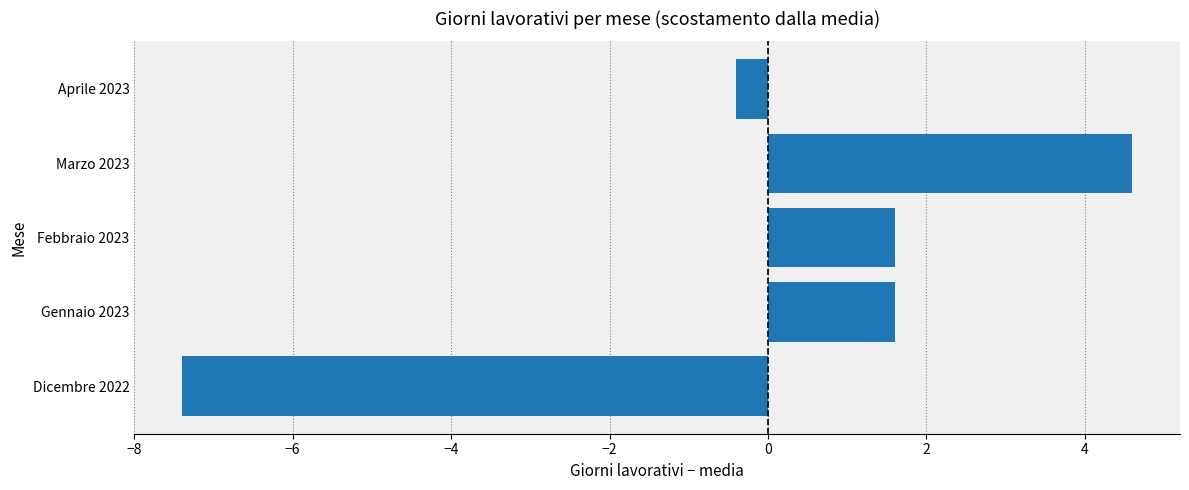

How many values are below zero?

2